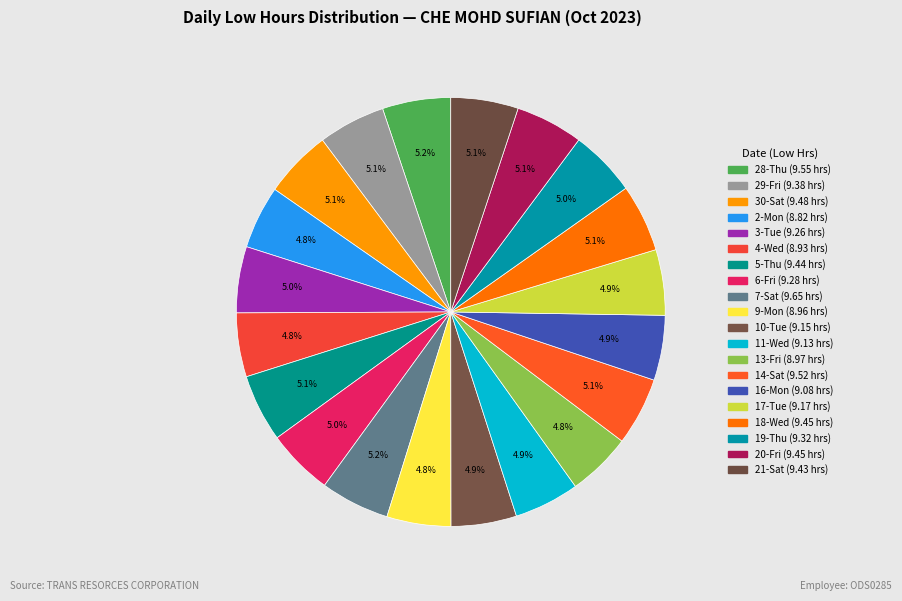

Rank the categories by value from lowest to highest.

2-Mon, 4-Wed, 9-Mon, 13-Fri, 16-Mon, 11-Wed, 10-Tue, 17-Tue, 3-Tue, 6-Fri, 19-Thu, 29-Fri, 21-Sat, 5-Thu, 18-Wed, 20-Fri, 30-Sat, 14-Sat, 28-Thu, 7-Sat